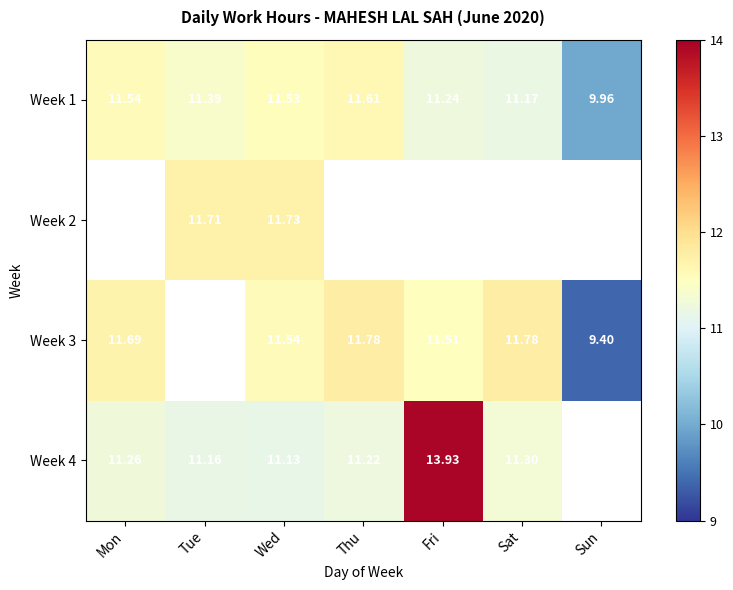

Where is Week 1 nearest to the value 10?

Sun